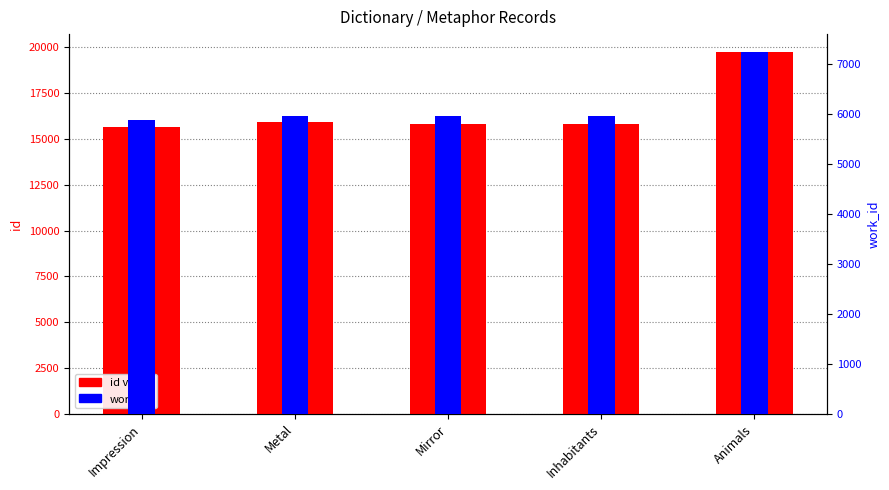

What is the minimum value shown in the chart?

5881.0